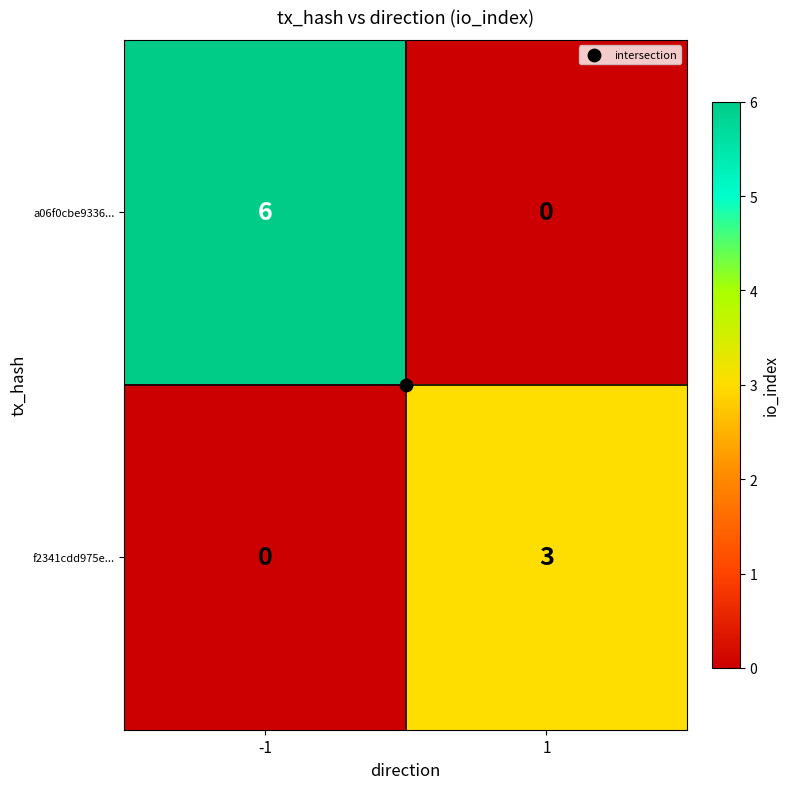

What is the sum of all a06f0cbe9336... values?

6